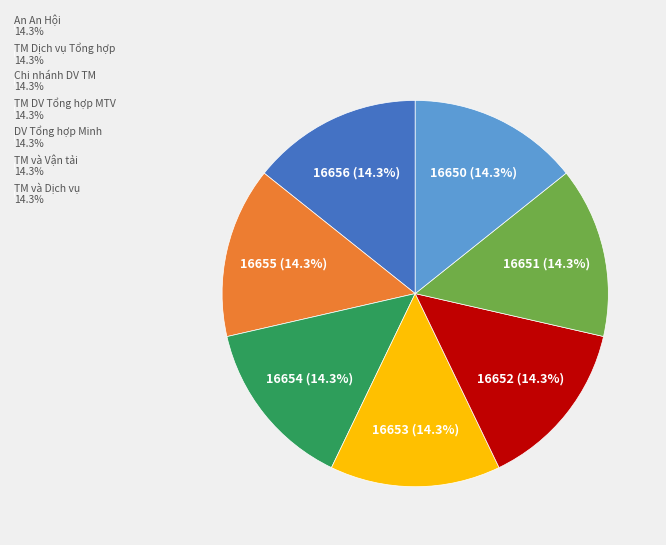

What portion of the pie excludes Chi nhánh DV TM 14.3%?

85.7%